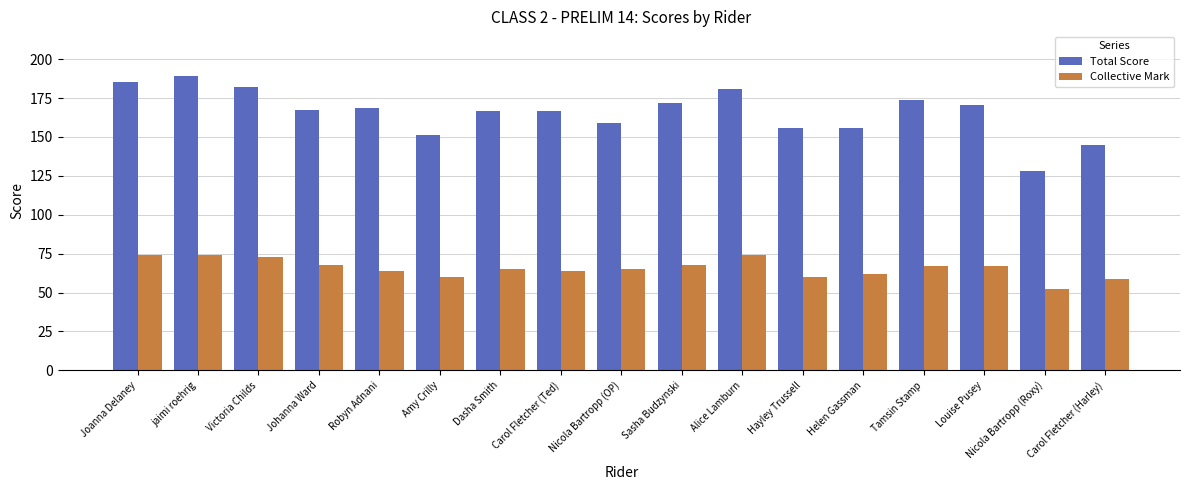

Which series has the widest spread of values?

Total Score